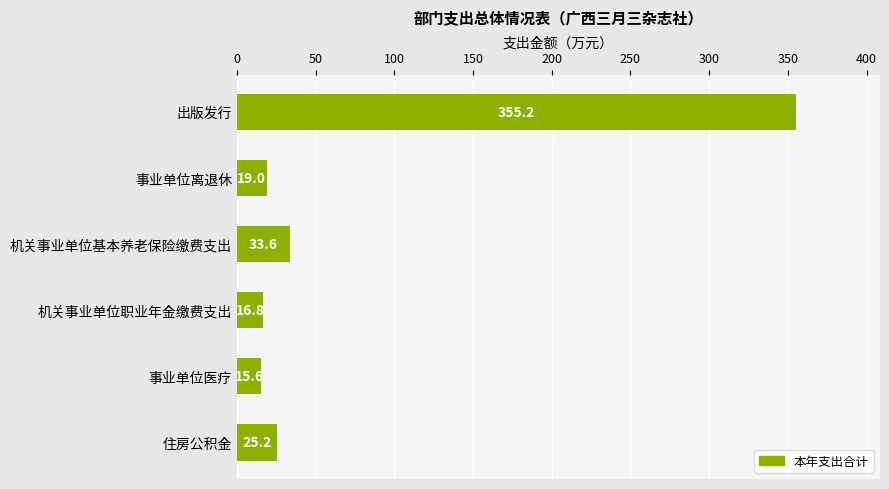

Are the bars grouped side by side (vs. stacked)?

No